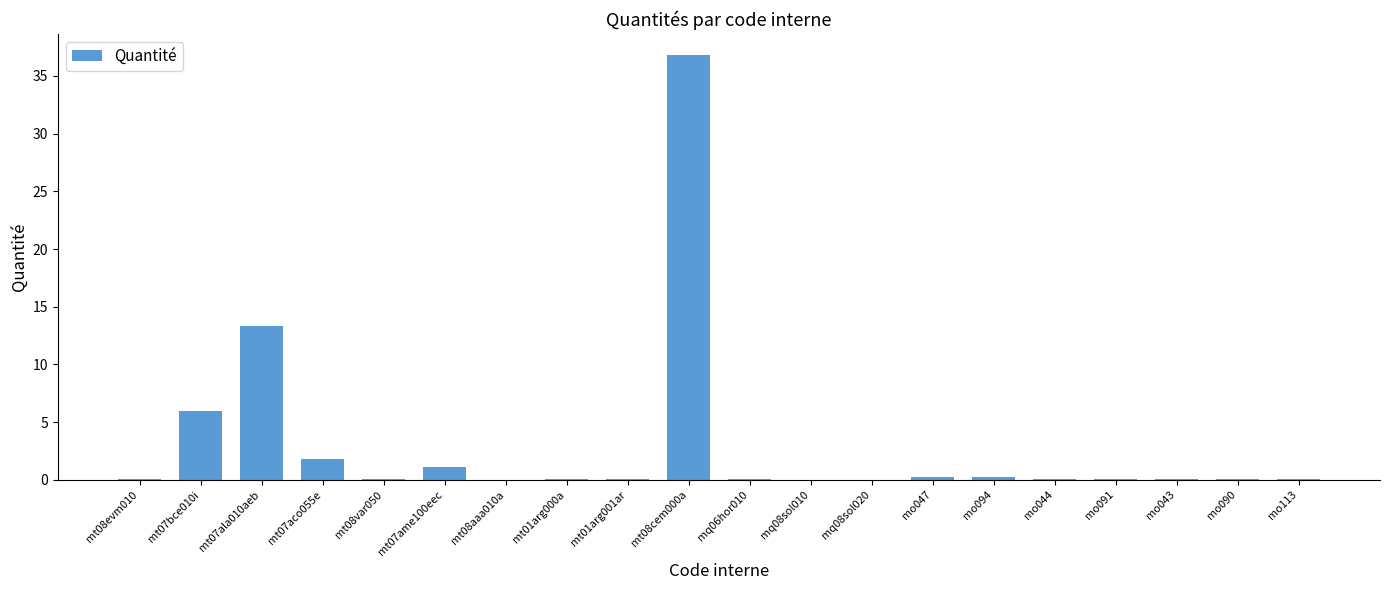

The chart shows a value of 0.6 at mt07aco055e. True or false?

False